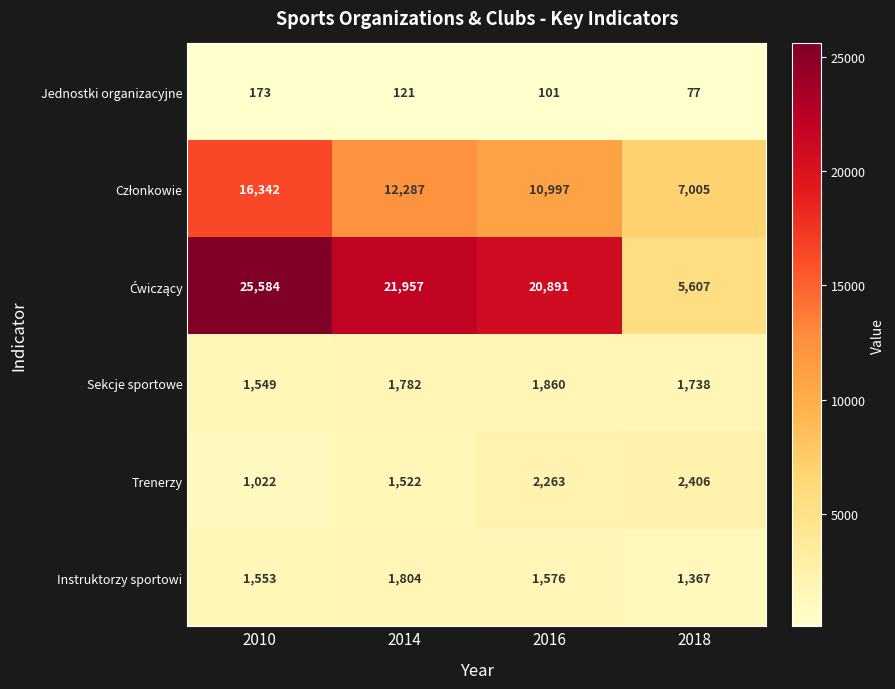

What is the spread (max minus min) of values at 2014?

21836